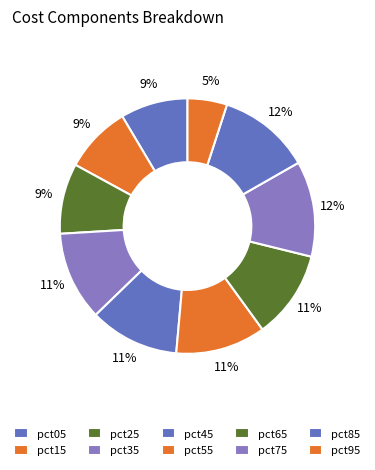

How many slices are in this pie chart?

10